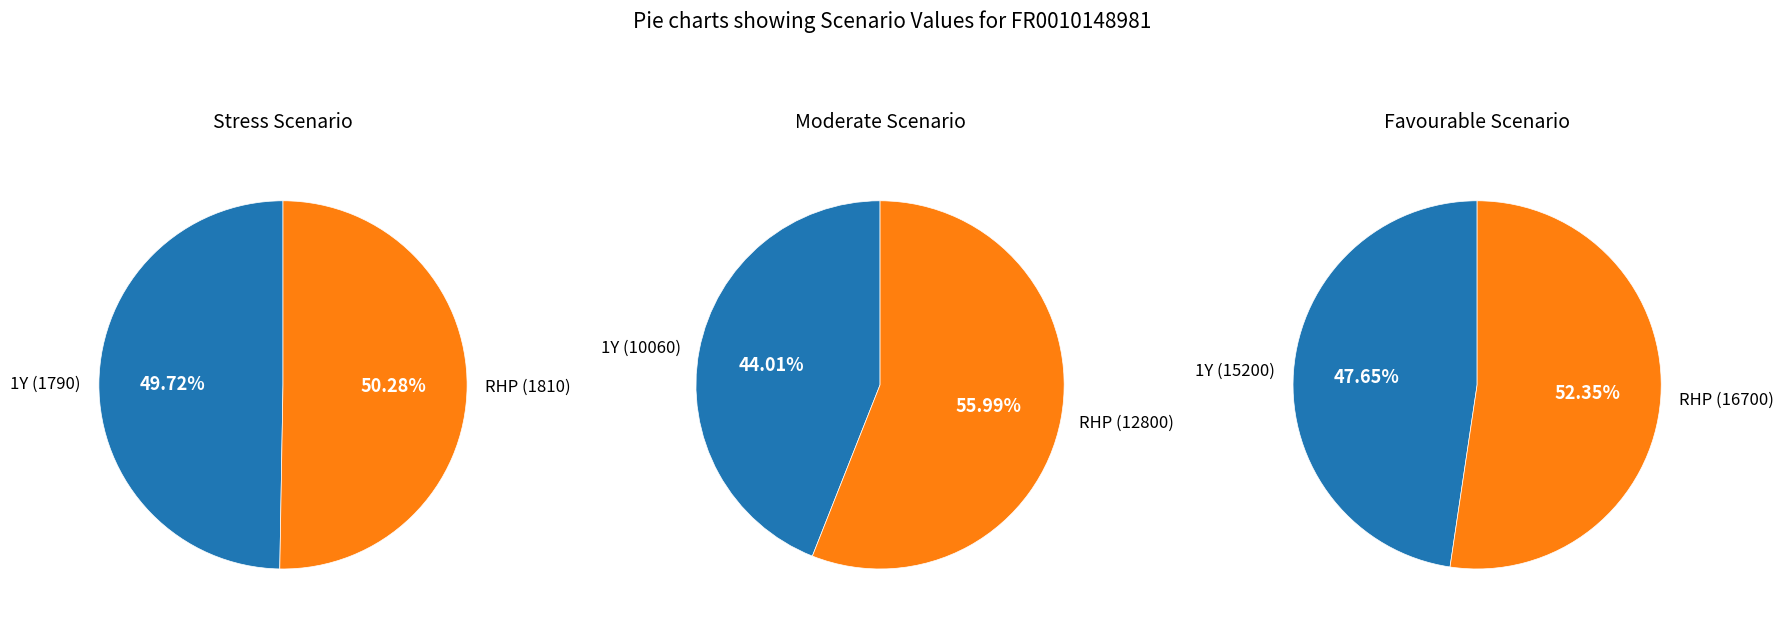

Does 1Y account for over 50% of the chart?

No